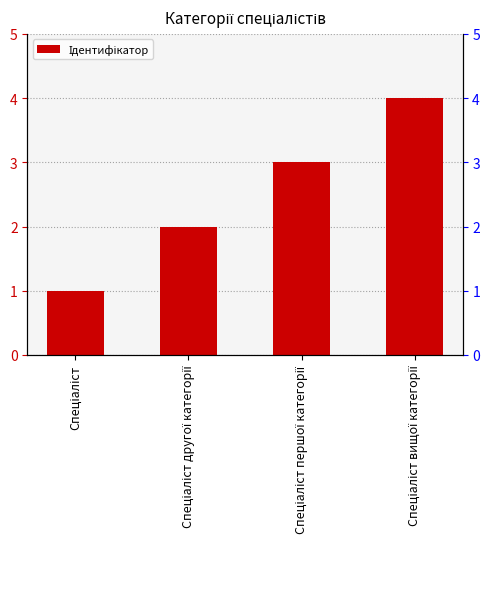

Between Спеціаліст першої категорії and Спеціаліст, which is larger?

Спеціаліст першої категорії